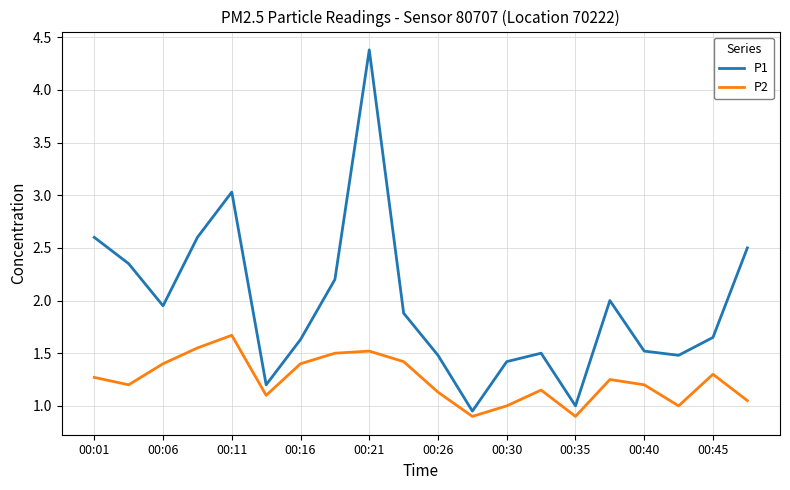

Rank the series by their average value, from highest to lowest.

P1, P2